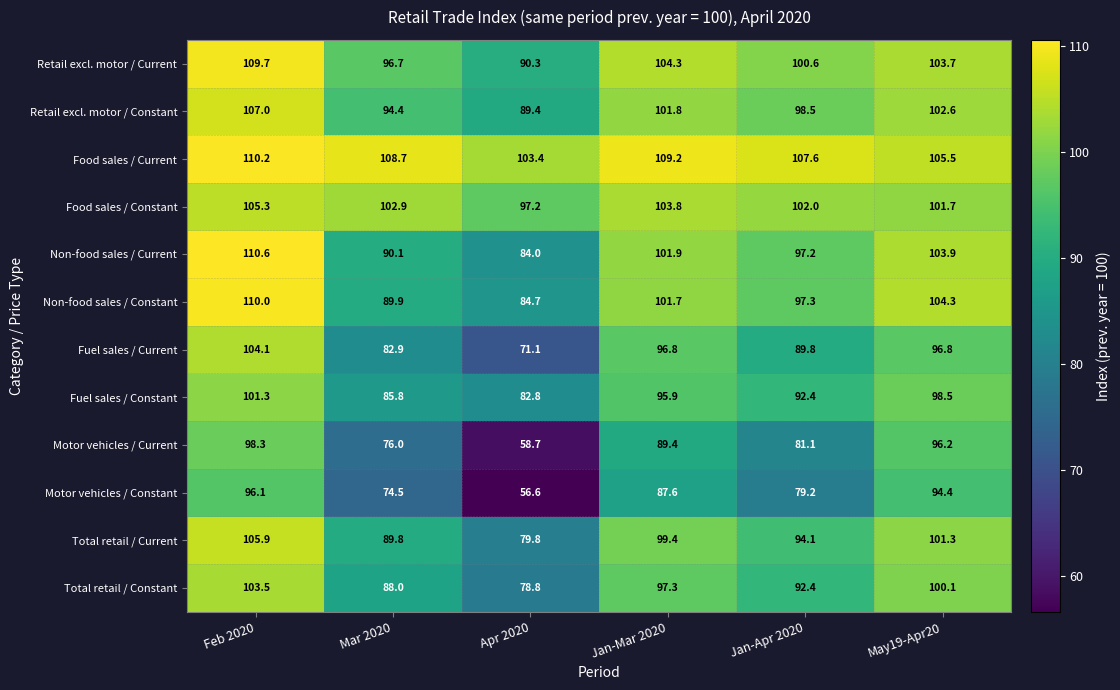

What is the total value across all series at Feb 2020?

1262.0